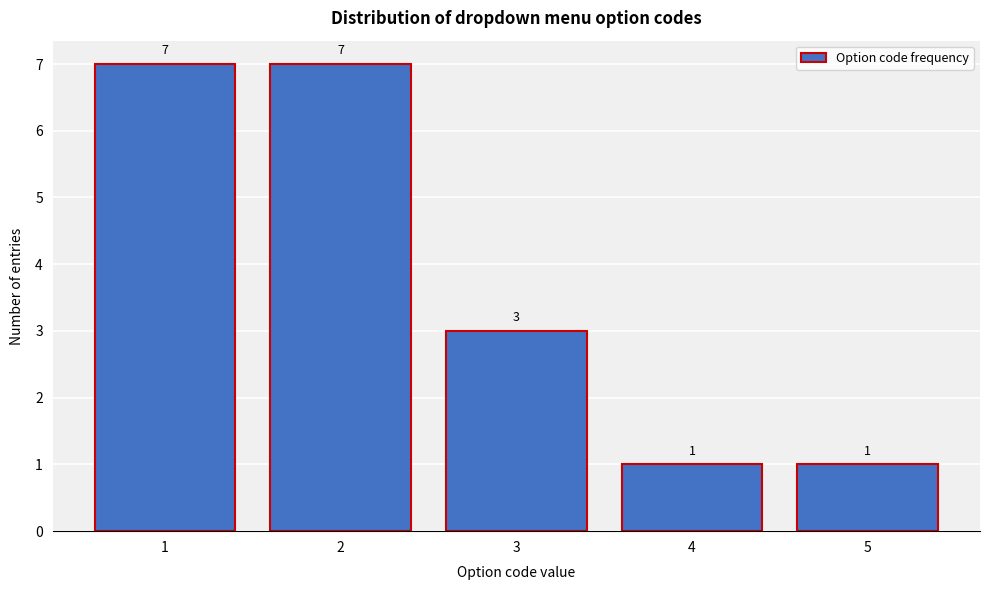

Reading left to right, list every bar in this chart as the range it spans on the x-axis followed by its height.

0.5 to 1.5: 7
1.5 to 2.5: 7
2.5 to 3.5: 3
3.5 to 4.5: 1
4.5 to 5.5: 1